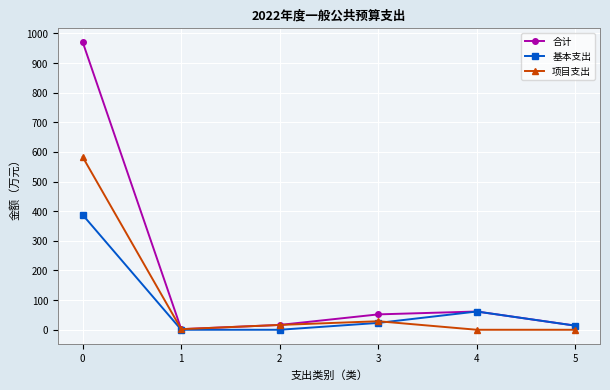

Is the value of 合计 at 3 greater than the value of 项目支出 at 2?

Yes